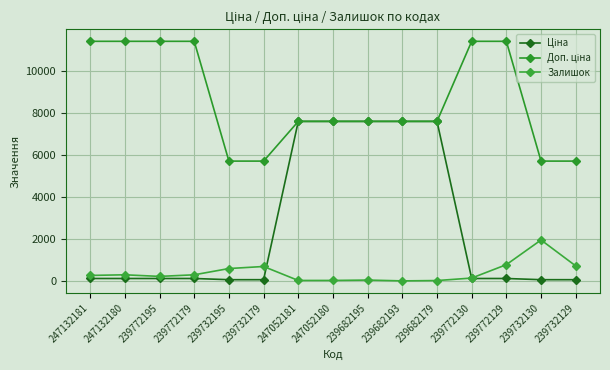

True or false: Доп. ціна has more than 0 points higher than both neighbors.

False